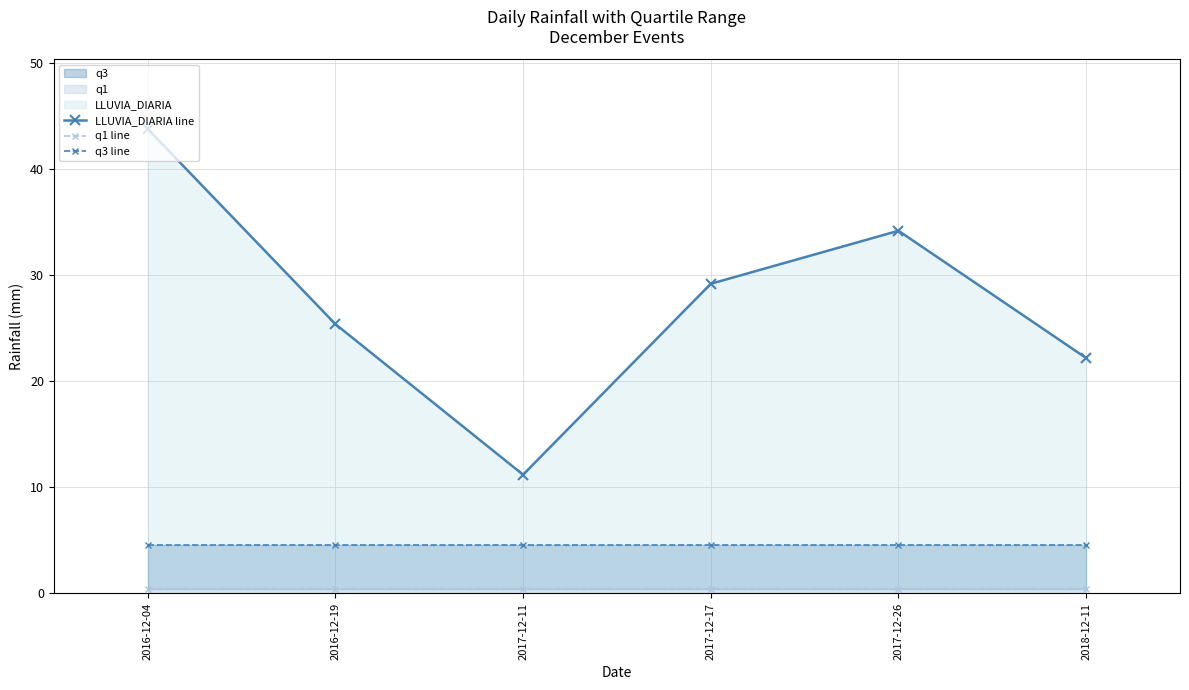

True or false: q1 line has more than 0 interior local peaks.

False